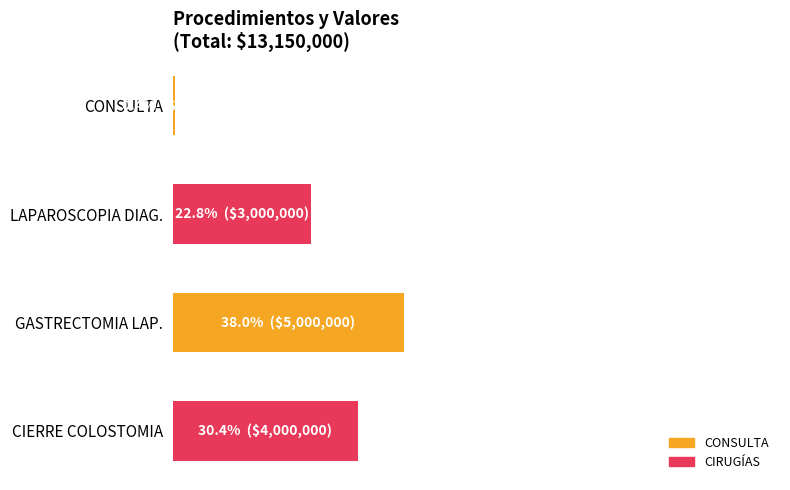

Are the bars horizontal?

Yes